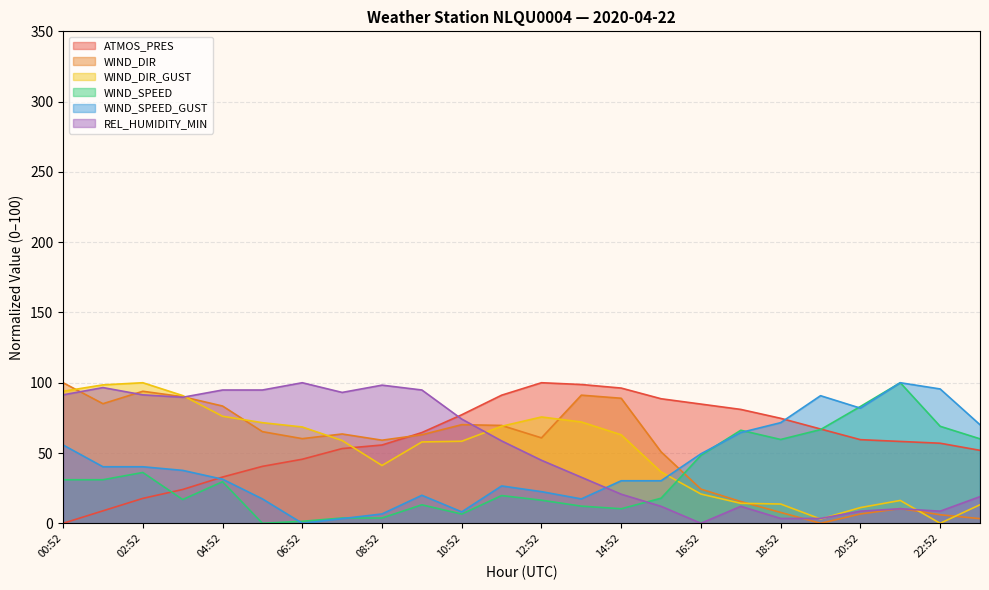

The value of REL_HUMIDITY_MIN at 20:52 is 2.7. True or false?

False